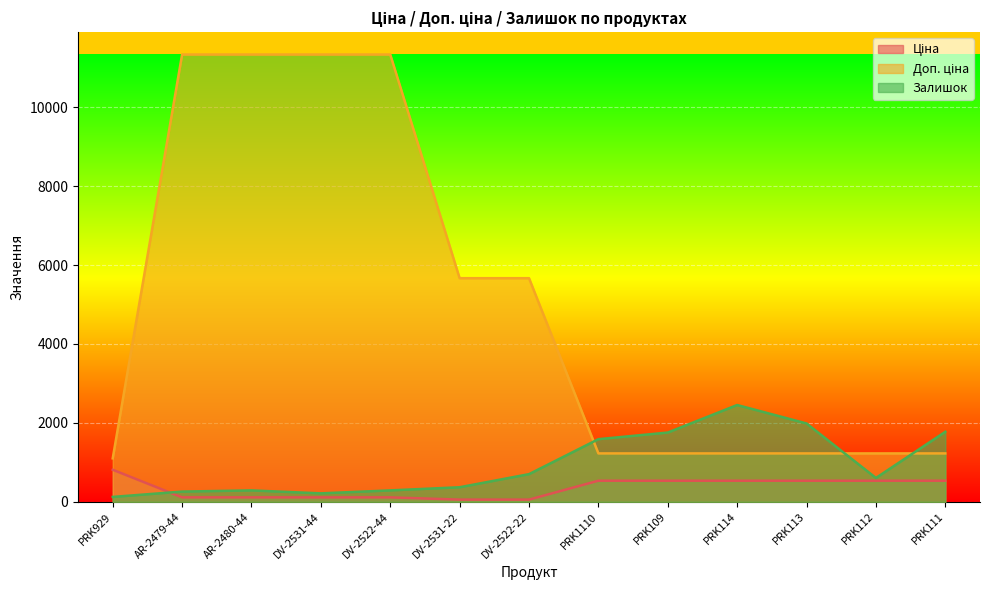

What is the difference between the maximum and second lowest values in the Доп. ціна series?

10106.8